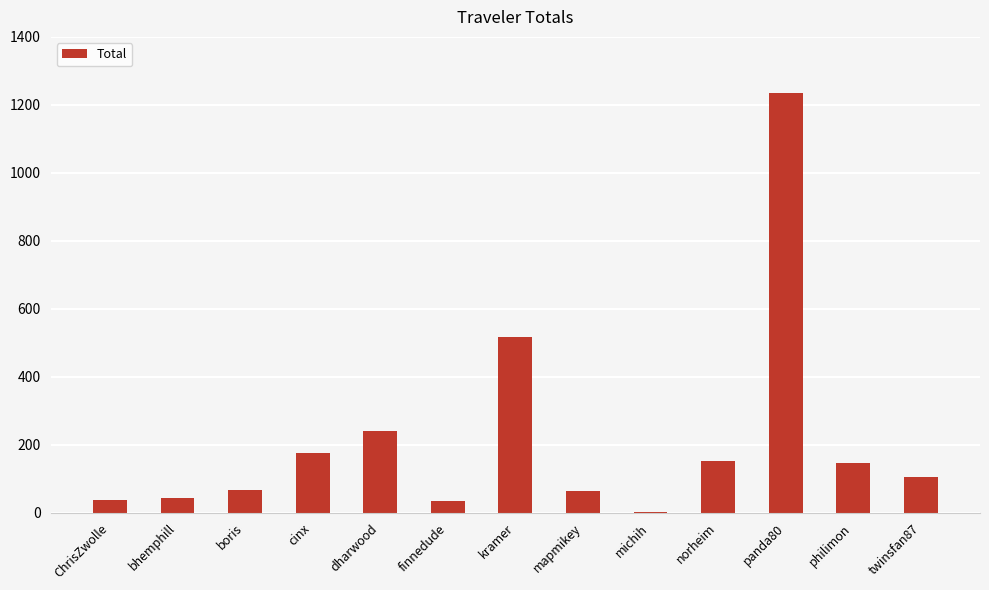

What is the maximum value shown in the chart?

1233.8